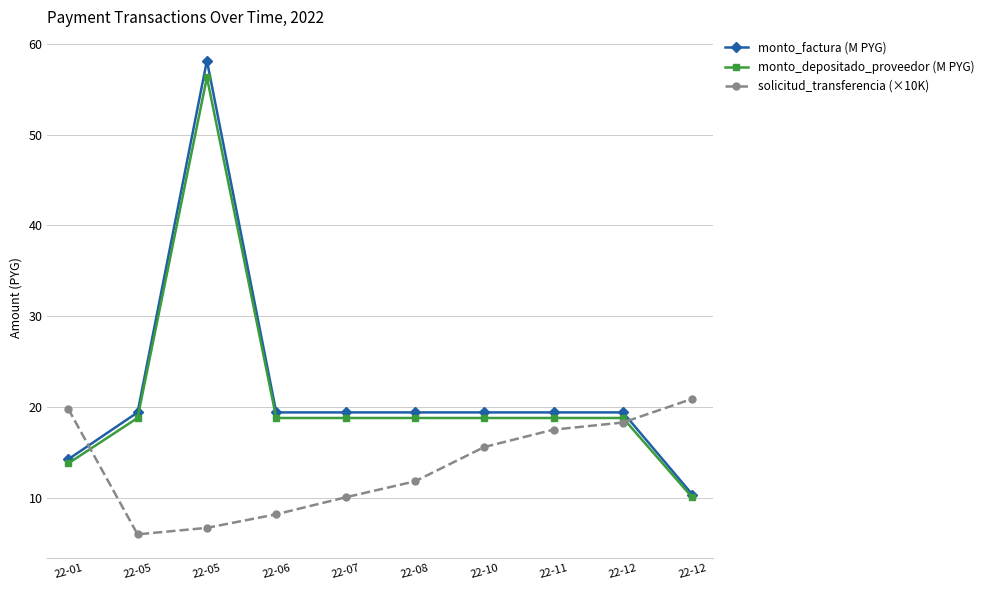

Does the chart have visible grid lines?

Yes